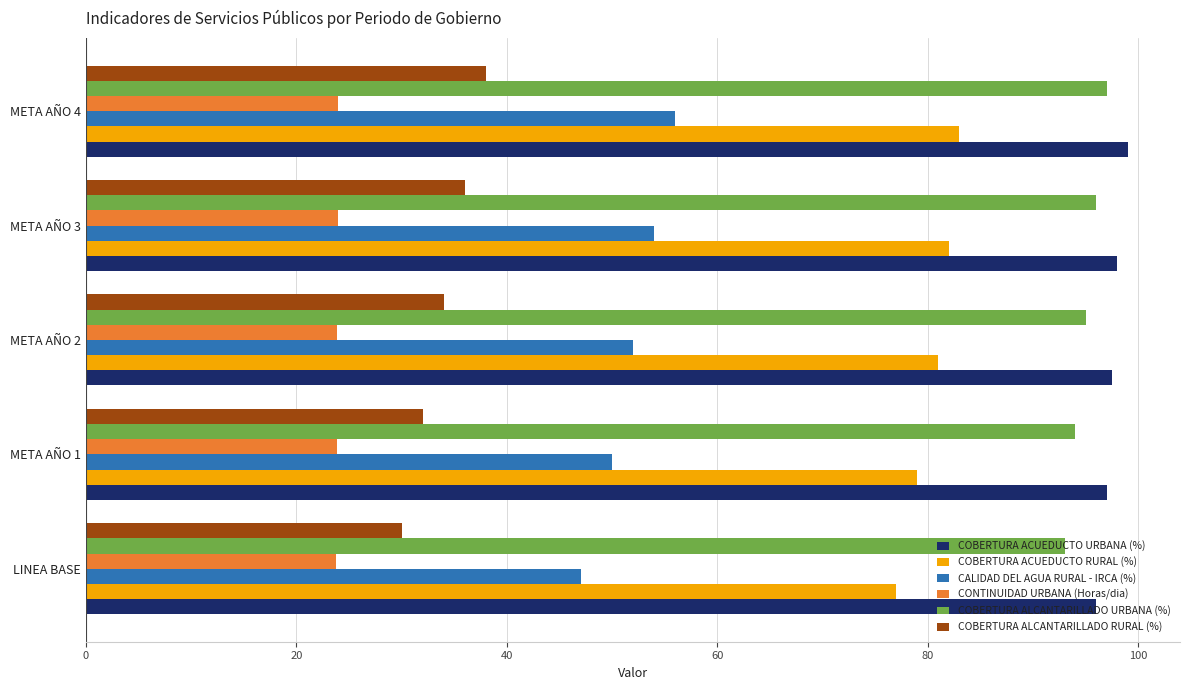

What is the difference between the second highest and second lowest values in the COBERTURA ALCANTARILLADO URBANA (%) series?

2.0